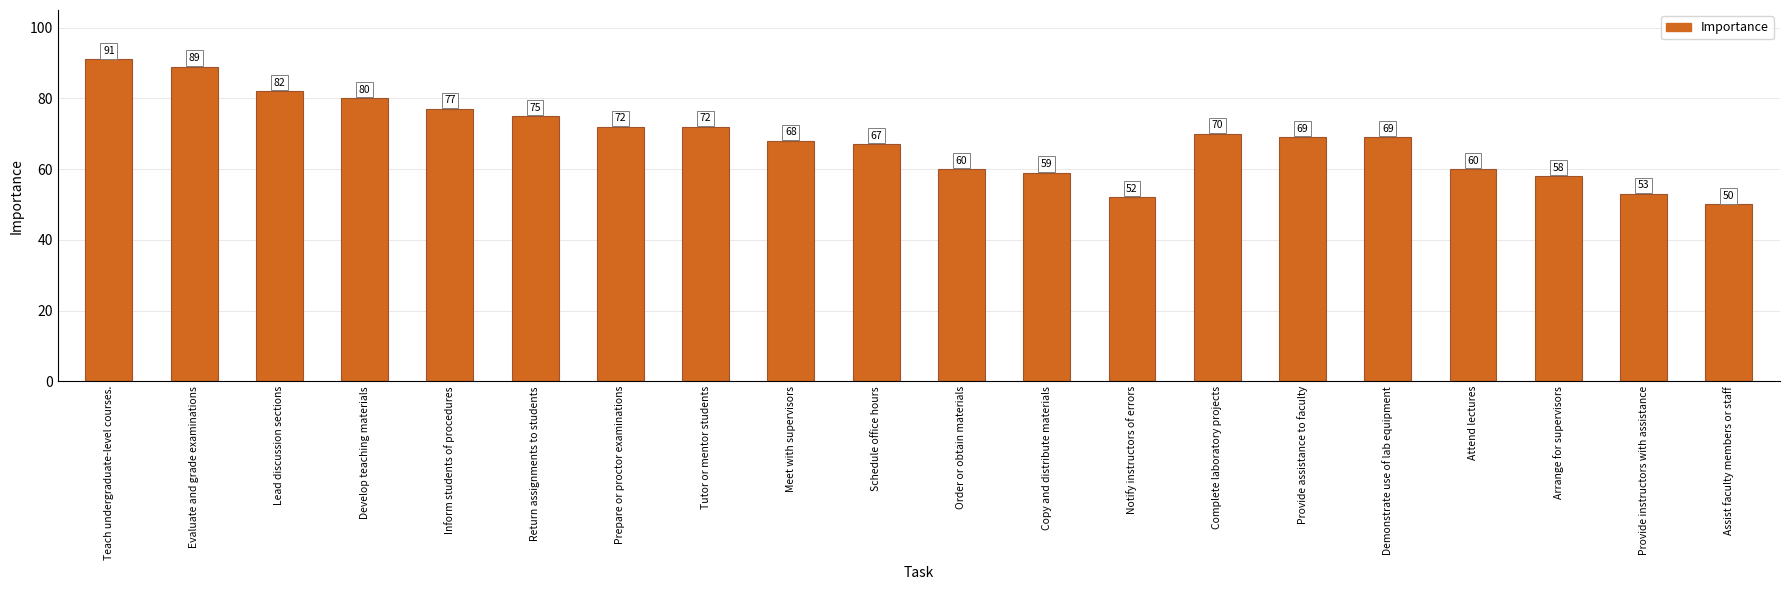

Reading right to left, extract all data points from this chart.

50	53	58	60	69	69	70	52	59	60	67	68	72	72	75	77	80	82	89	91